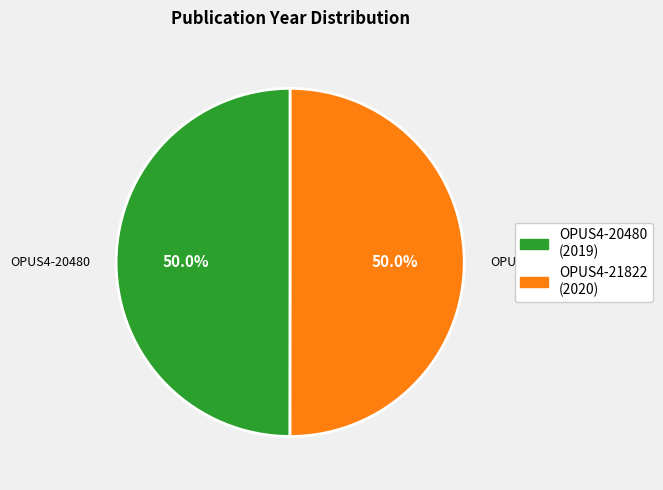

To the nearest percent, what is the average slice percentage?

50%